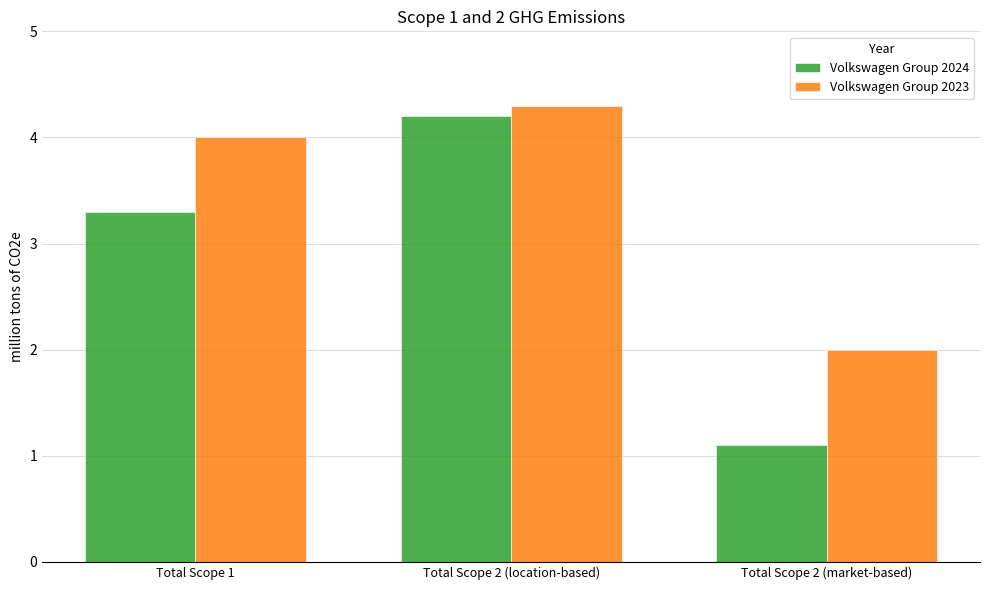

Which series has the largest range (max minus min)?

Volkswagen Group 2024